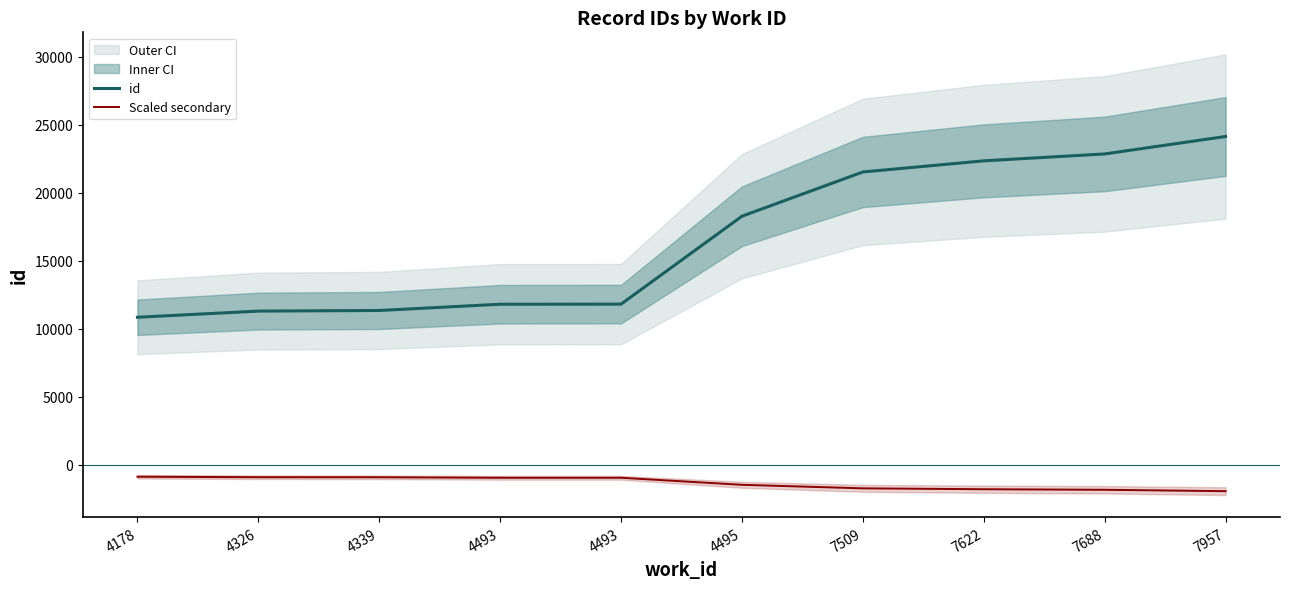

At which label is id closest to 17489?

4495